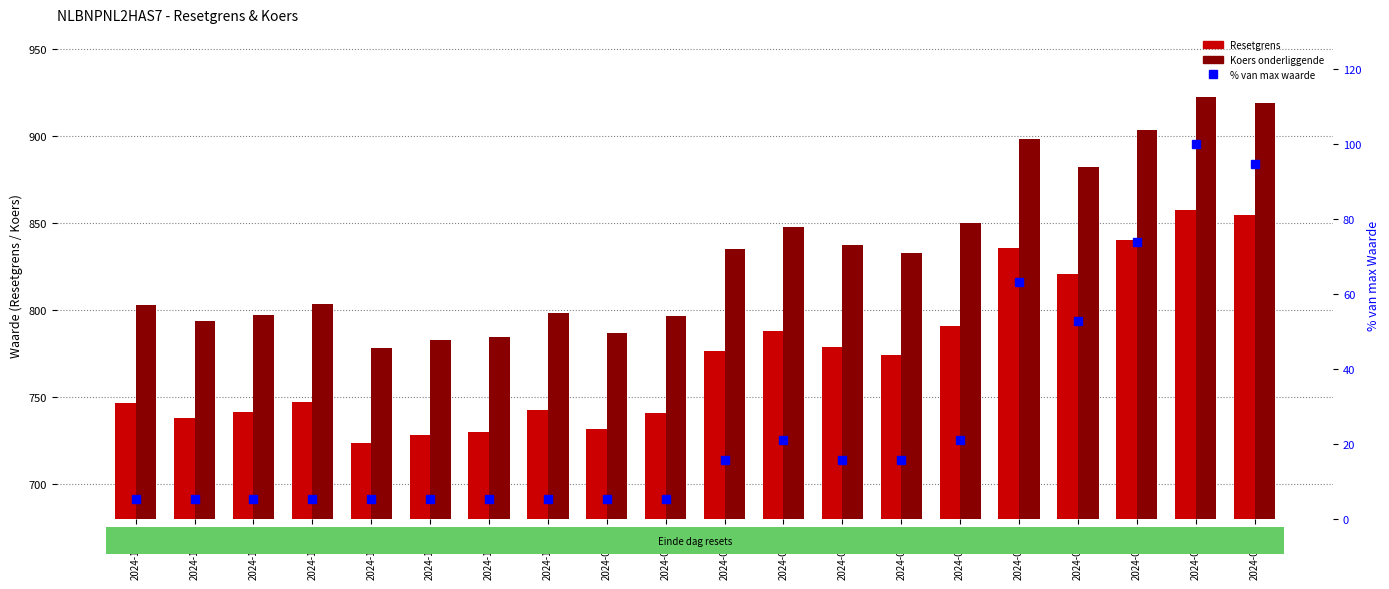

Is it true that Resetgrens equals 1021.6 at 2024-10-04?

False